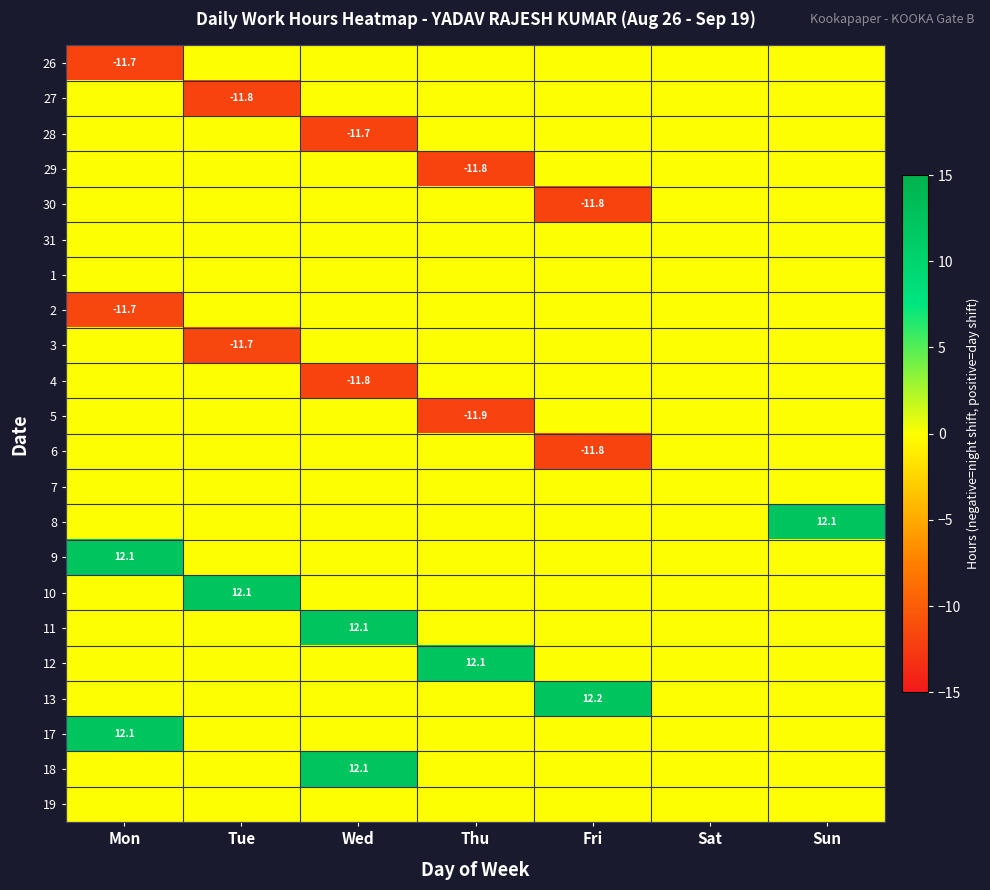

Which category has the lowest value in the 1 series?

Mon